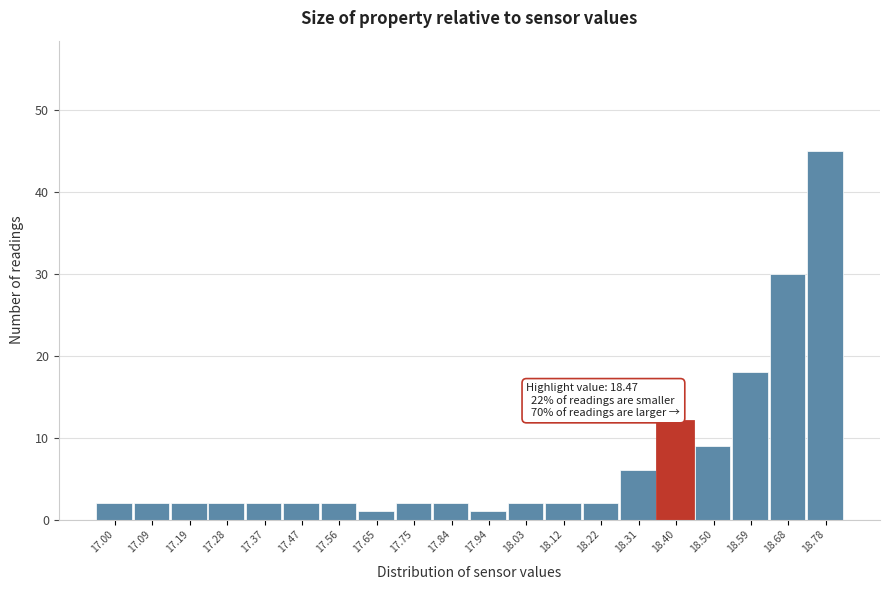

Reading left to right, extract all data points from this chart.

2	2	2	2	2	2	2	1	2	2	1	2	2	2	6	12	9	18	30	45